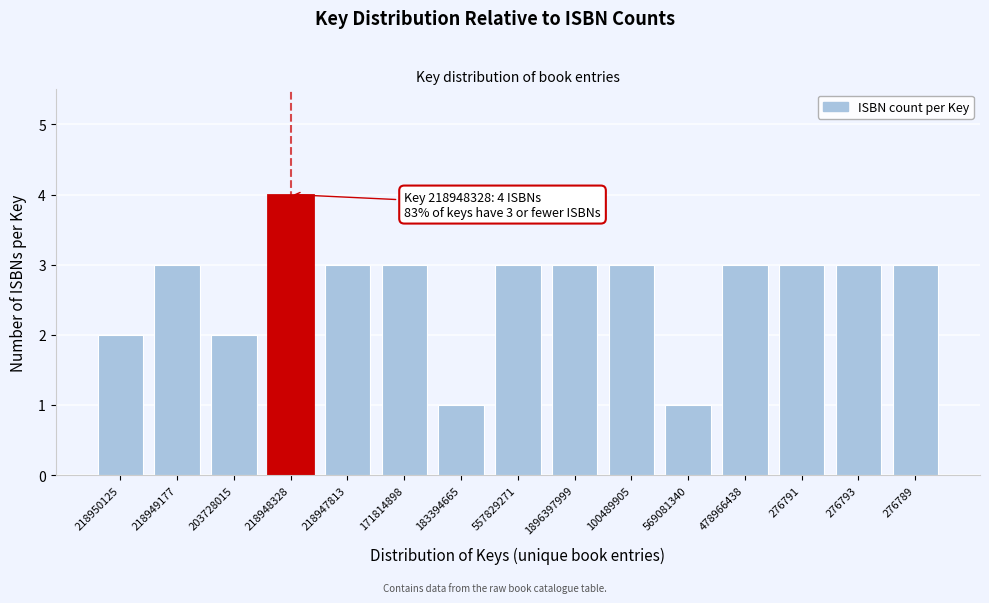

Reading left to right, list all the values displayed in this chart.

218950125=2	218949177=3	203728015=2	218948328=4	218947813=3	171814898=3	183394665=1	557829271=3	1896397999=3	100489905=3	569081340=1	478966438=3	276791=3	276793=3	276789=3